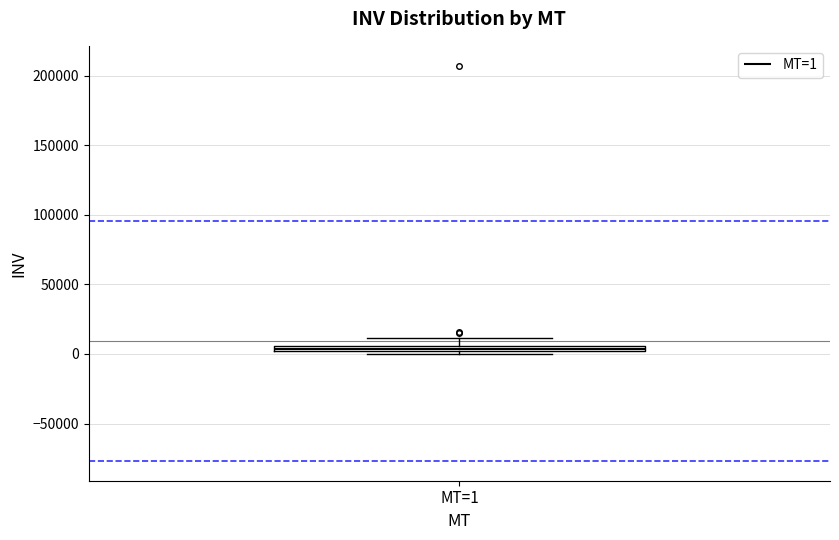

Where is the lower edge of the box for MT=1 on the y-axis? The values are not printed on the chart, so give them approximately, as read against the axis.

0